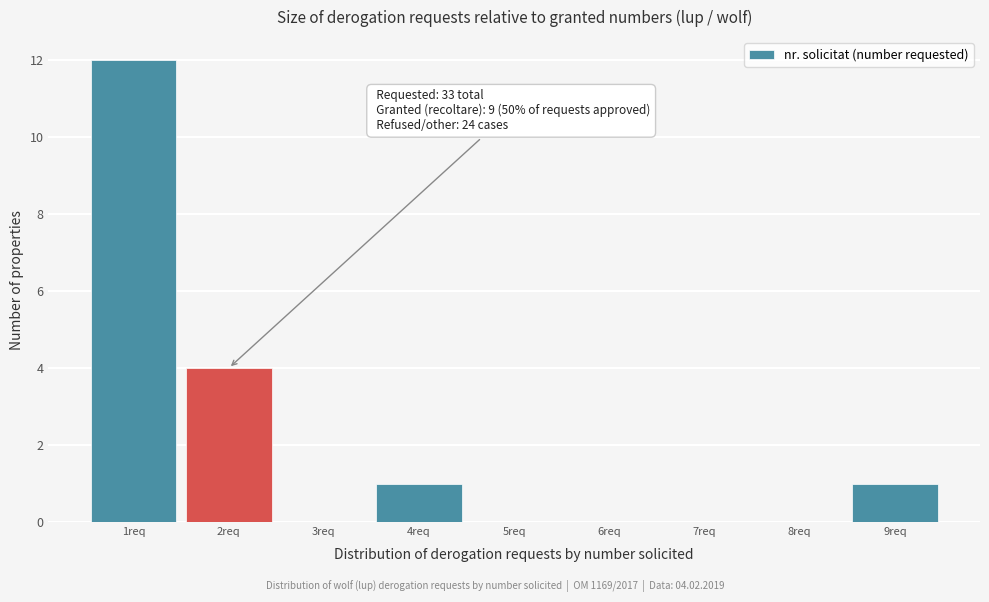

Over which range of the x-axis is the bar tallest?

0.5 to 1.5